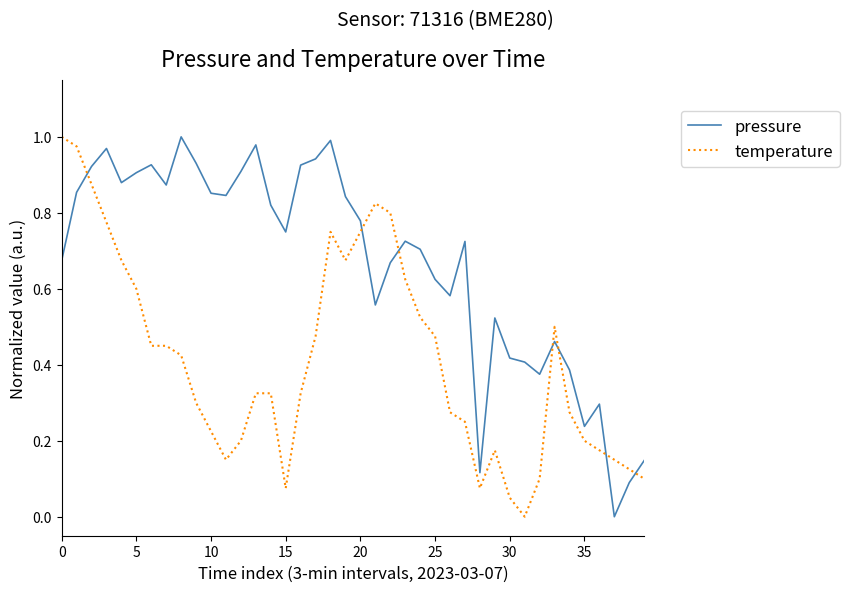

How many intersections are there between temperature and pressure?

7